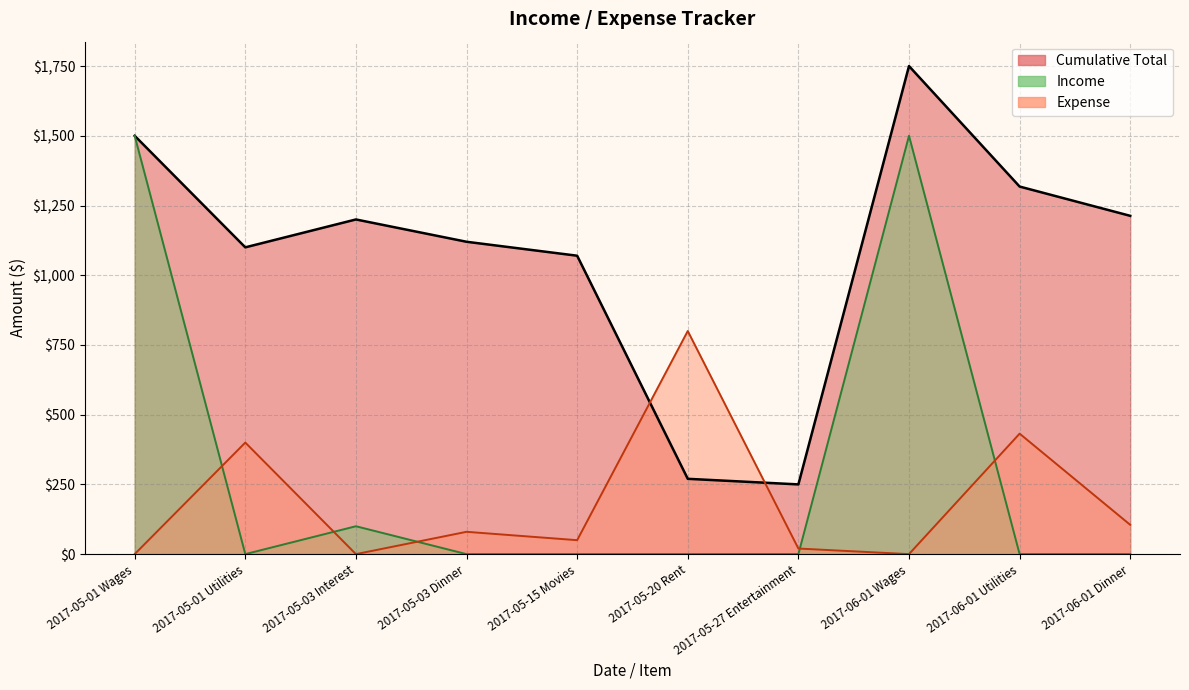

List the series in order of their peak value, lowest first.

Expense, Income, Cumulative Total